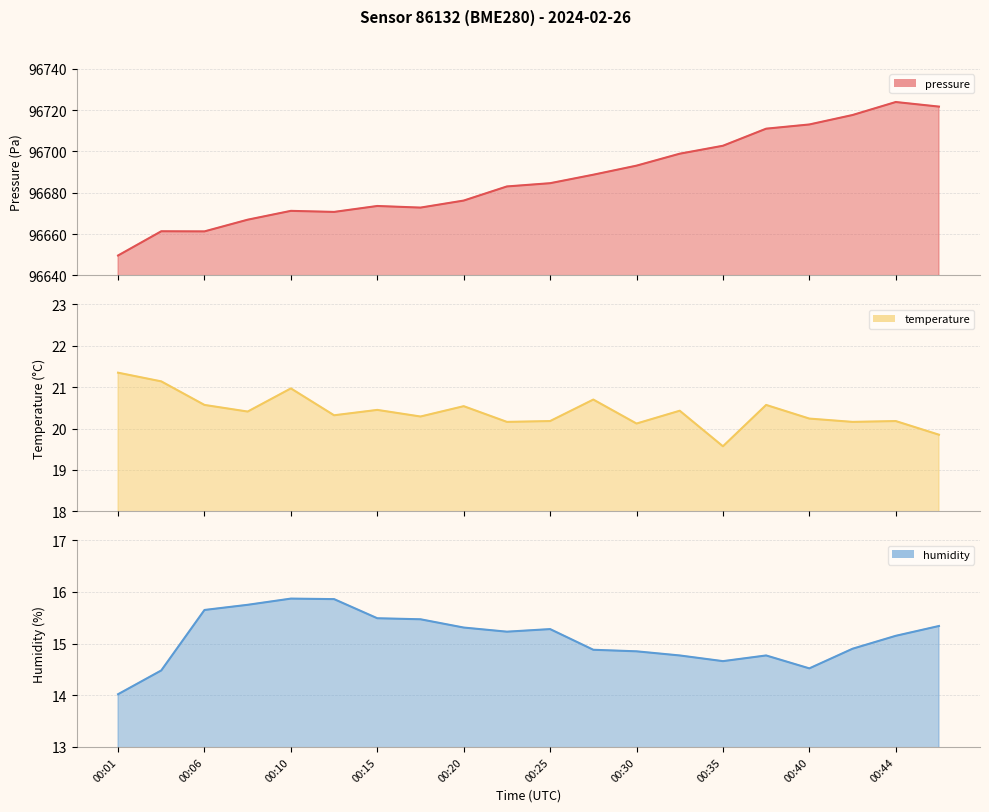

True or false: pressure and humidity cross at least once.

False